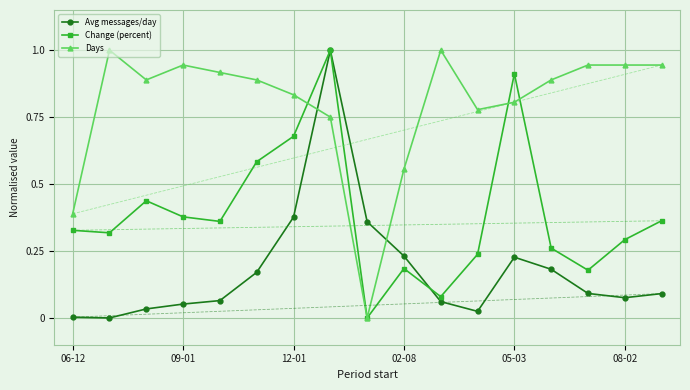

What is the maximum value shown in the chart?

1.0